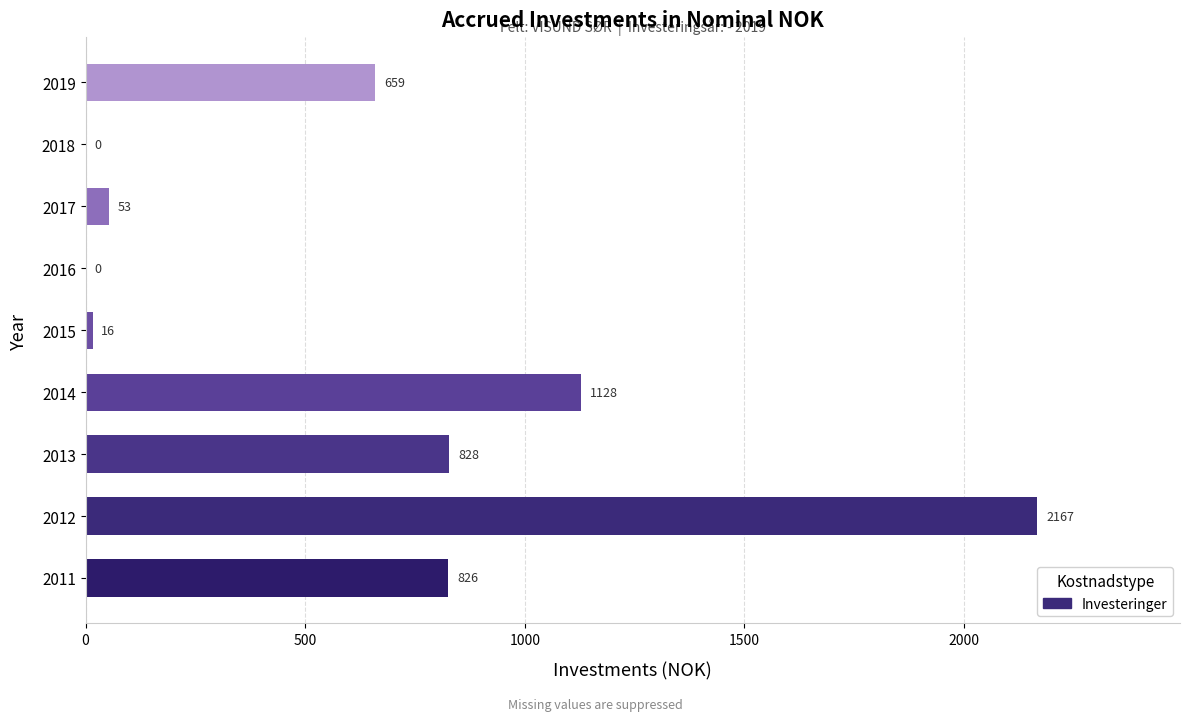

Approximately how many times larger is the value at 2014 compared to 2015?

70.5